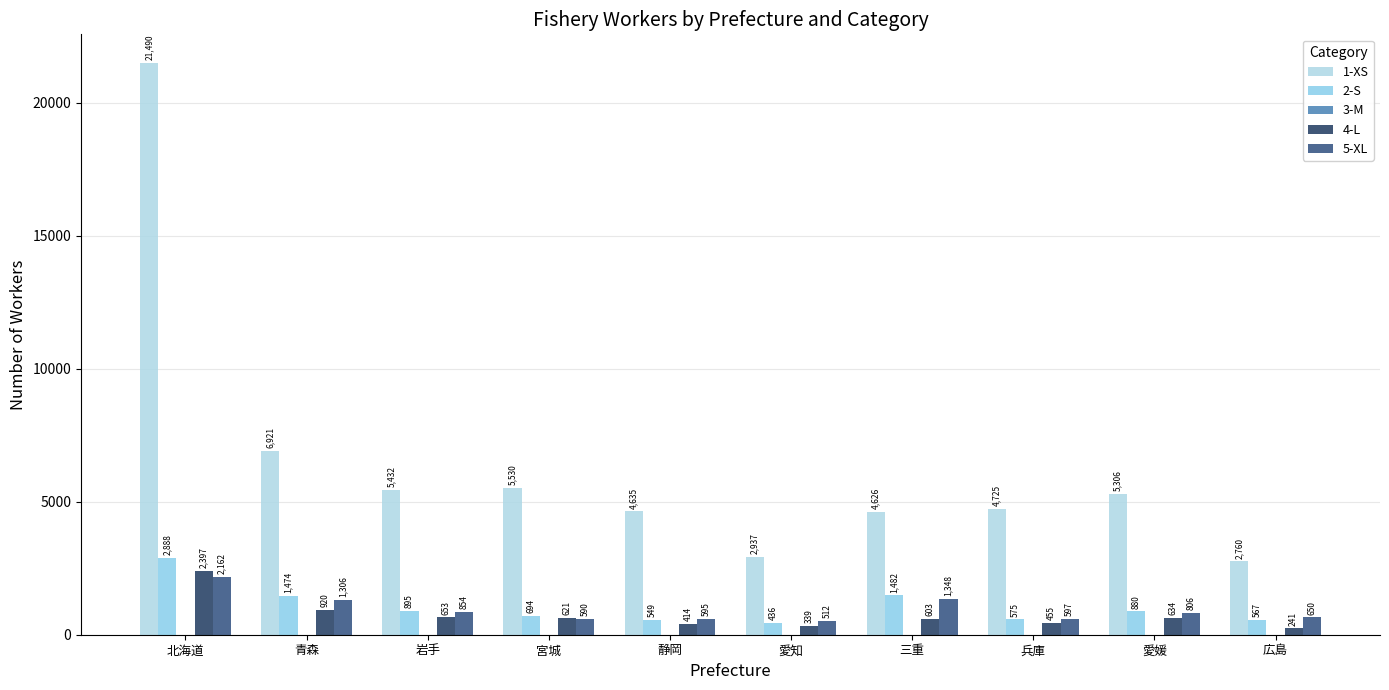

What is the sum of the 1-XS values at 愛知 and 宮城?

8467